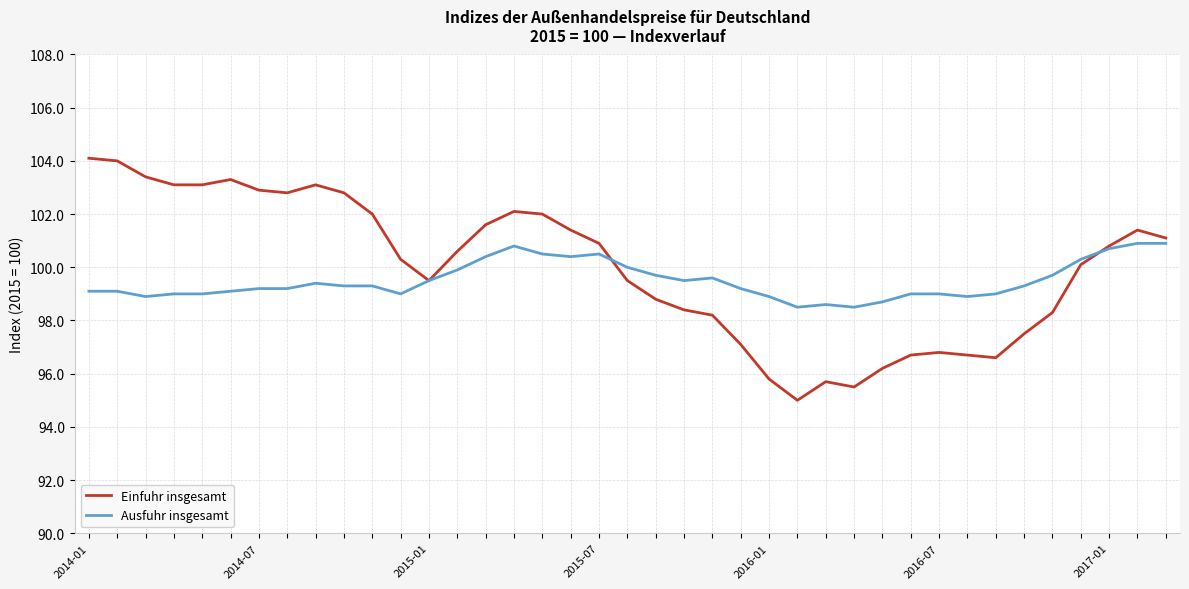

In Einfuhr insgesamt, how many points are higher than both neighbors (excluding endpoints)?

6